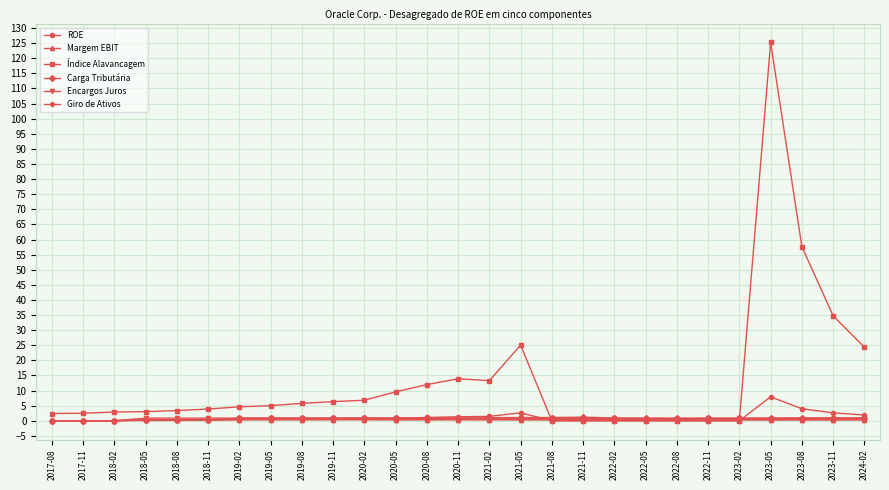

What is the approximate value of Encargos Juros at 2022-05?

0.7